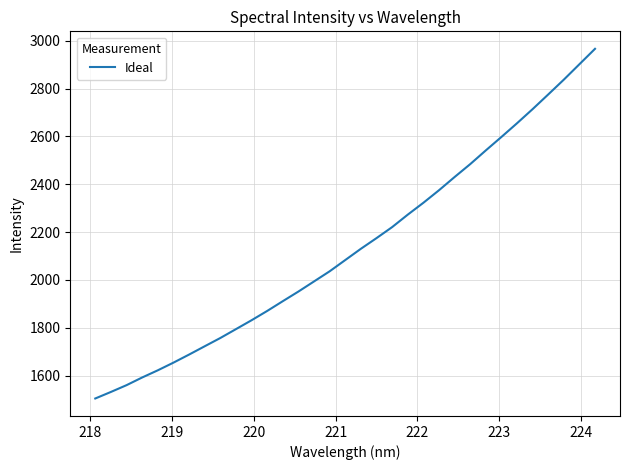

Does the chart display data point markers on the line(s)?

No